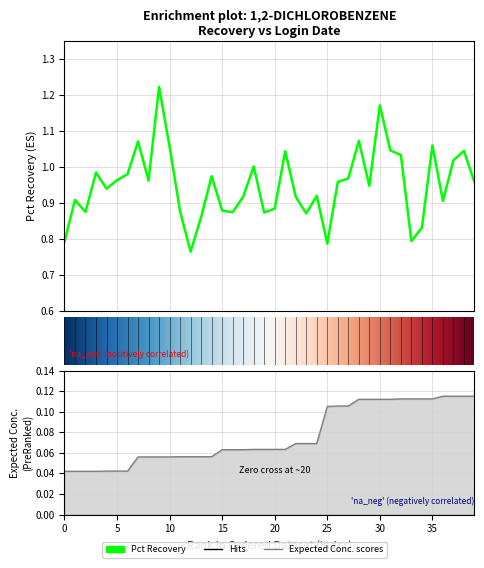

Reading right to left, what are all the values shown in this chart?

Pct Recovery: 1.0	1.0	1.0	0.9	1.1	0.8	0.8	1.0	1.0	1.2	0.9	1.1	1.0	1.0	0.8	0.9	0.9	0.9	1.0	0.9	0.9	1.0	0.9	0.9	0.9	1.0	0.9	0.8	0.9	1.1	1.2	1.0	1.1	1.0	1.0	0.9	1.0	0.9	0.9	0.8
Expected Conc.: 0.1	0.1	0.1	0.1	0.1	0.1	0.1	0.1	0.1	0.1	0.1	0.1	0.1	0.1	0.1	0.1	0.1	0.1	0.1	0.1	0.1	0.1	0.1	0.1	0.1	0.1	0.1	0.1	0.1	0.1	0.1	0.1	0.1	0.0	0.0	0.0	0.0	0.0	0.0	0.0